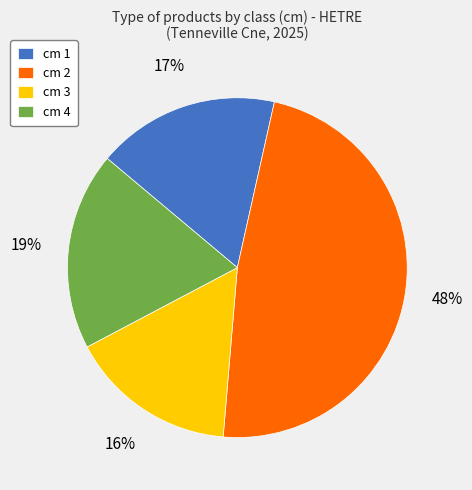

Does cm 1 account for over 50% of the chart?

No